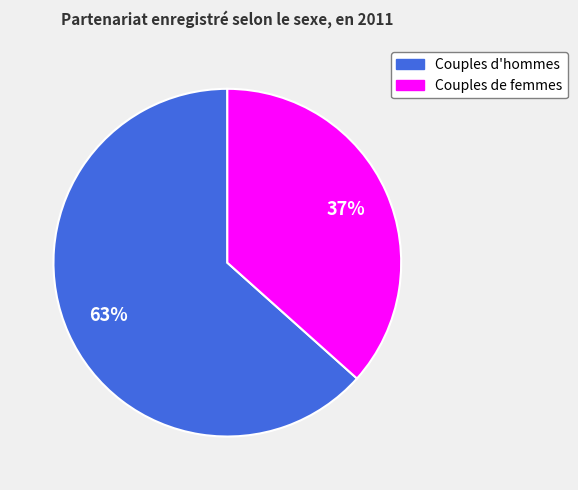

Between Couples d'hommes and Couples de femmes, which is larger?

Couples d'hommes